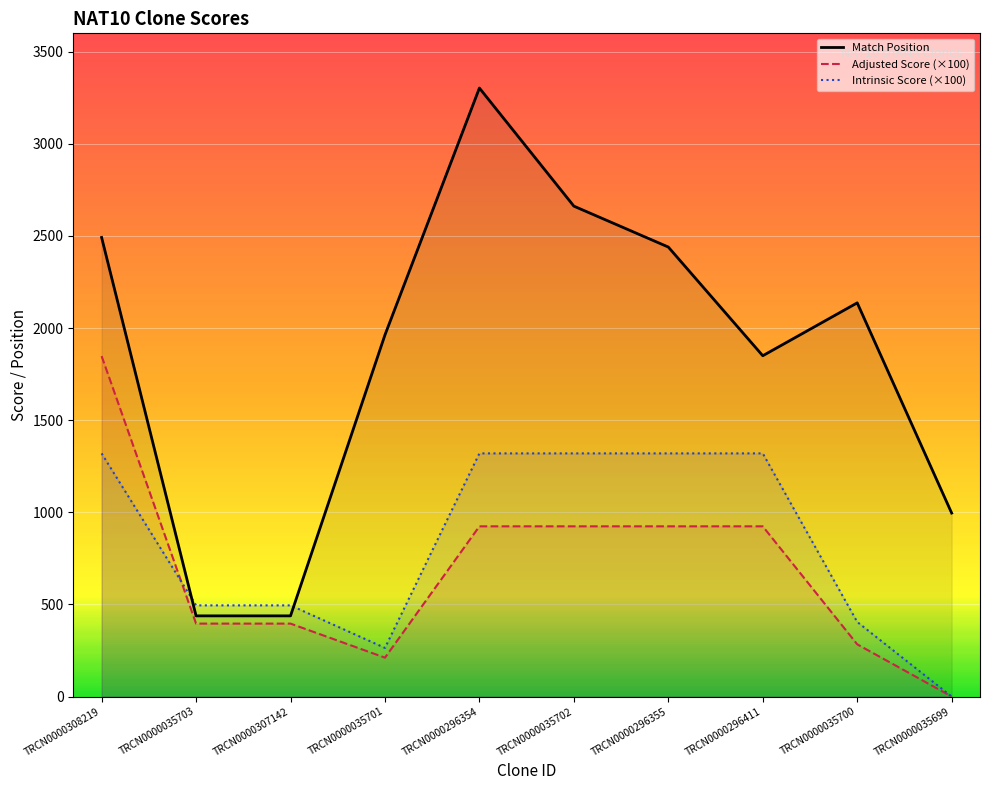

Is the value of Match Position at TRCN0000307142 greater than the value of Adjusted Score (×100) at TRCN0000035703?

Yes